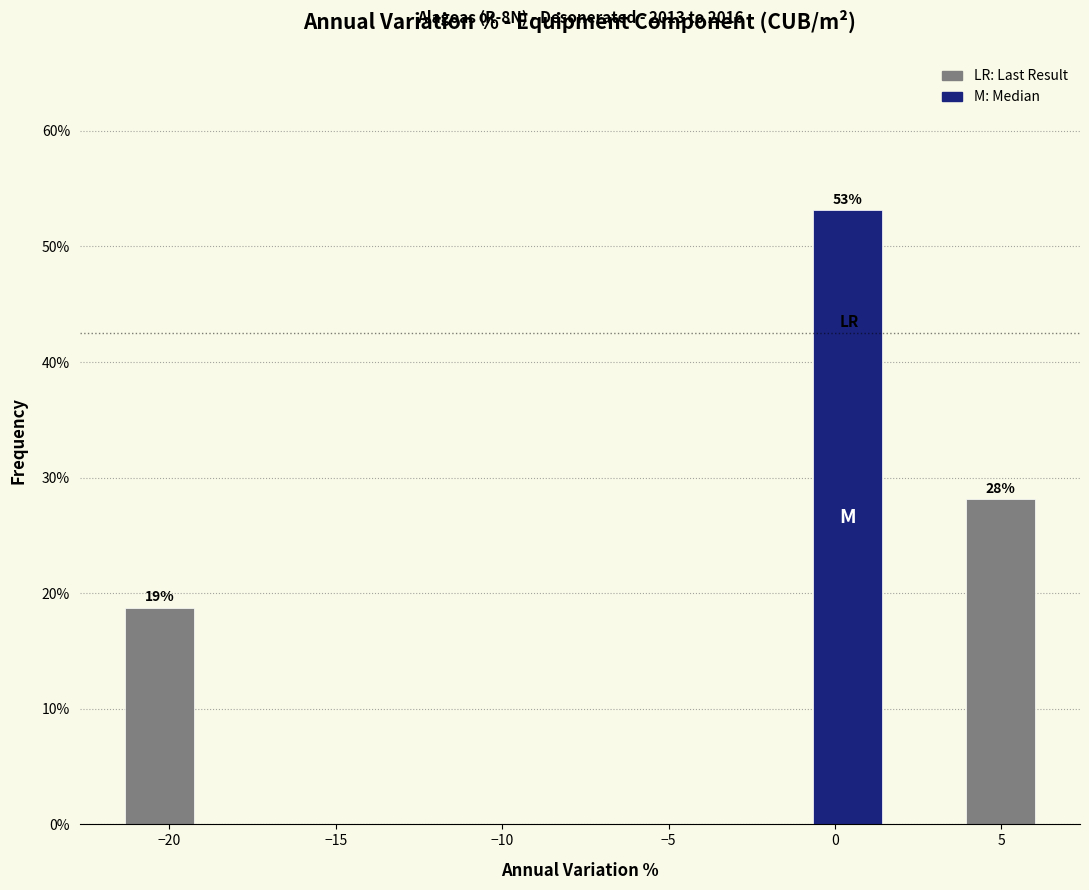

Over which range of the x-axis is the bar tallest?

-1.0 to 1.5